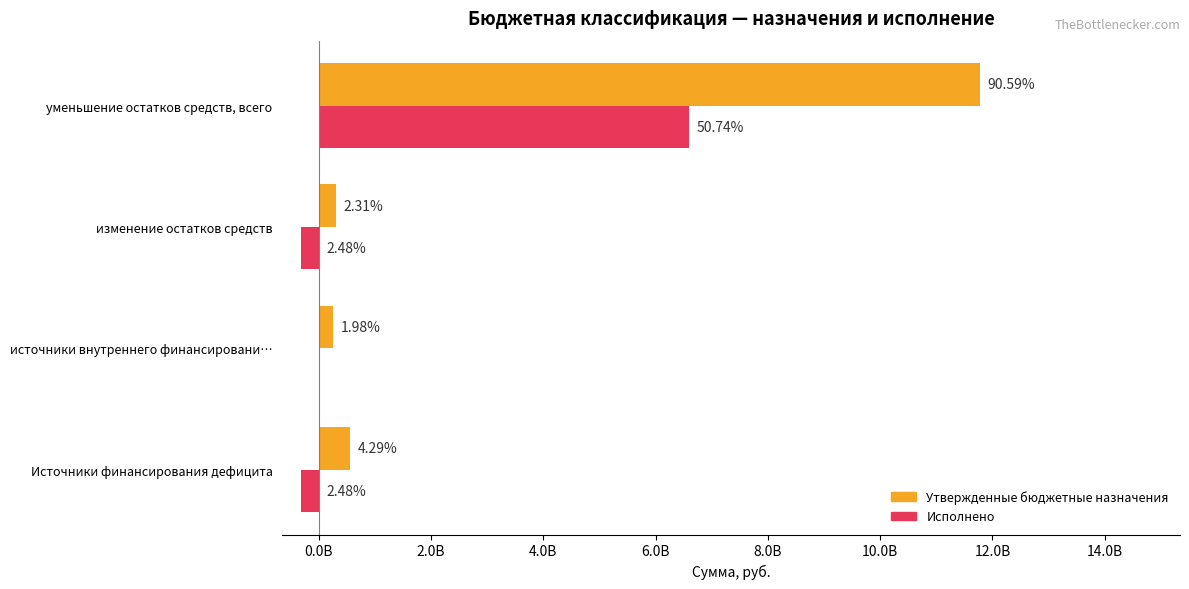

Reading left to right, list all the values displayed in this chart.

Утвержденные бюджетные назначения: 557154218.7	257048150.0	300106068.7	11776765743.7
Исполнено: -322984171.5	0.0	-322984171.5	6596097990.2